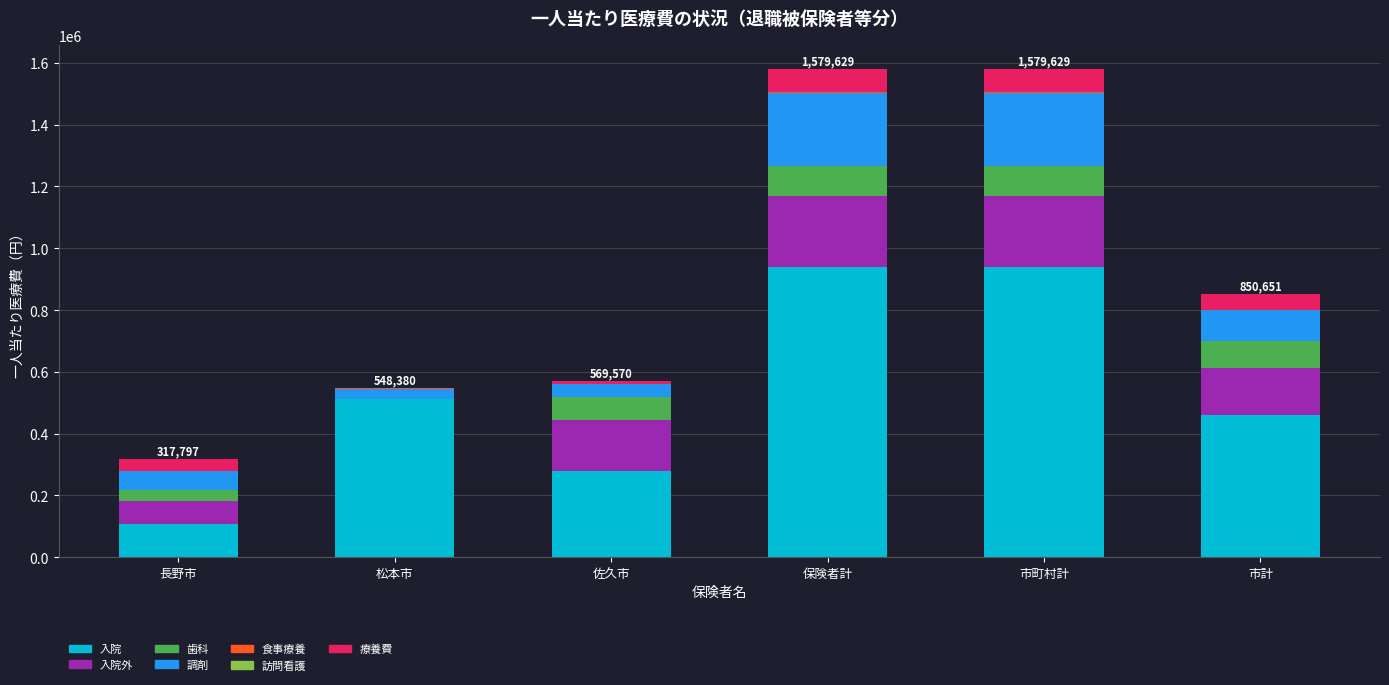

Are the bars grouped side by side (vs. stacked)?

No